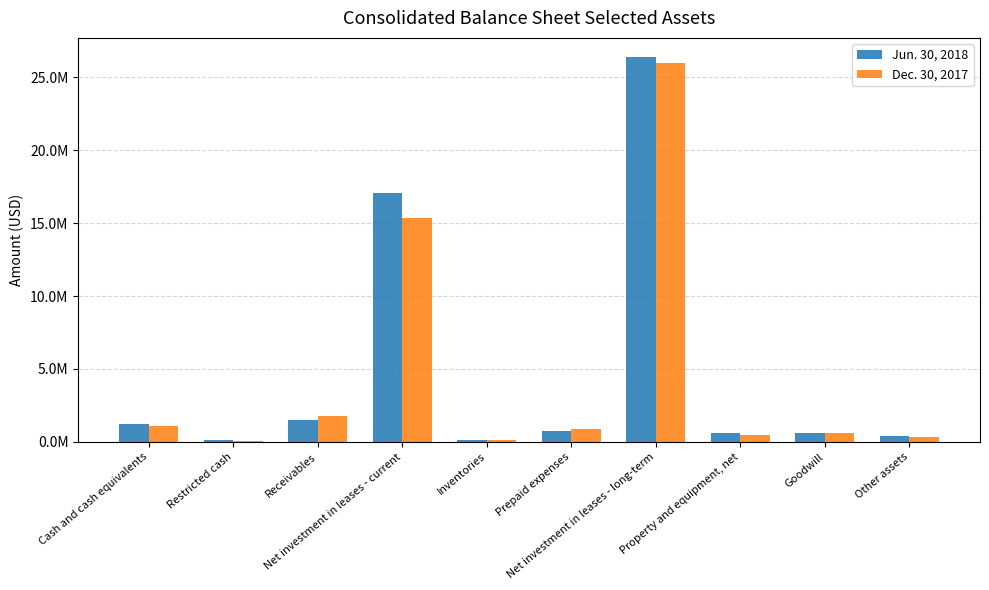

What is the difference between the Dec. 30, 2017 values at Inventories and Restricted cash?

7100